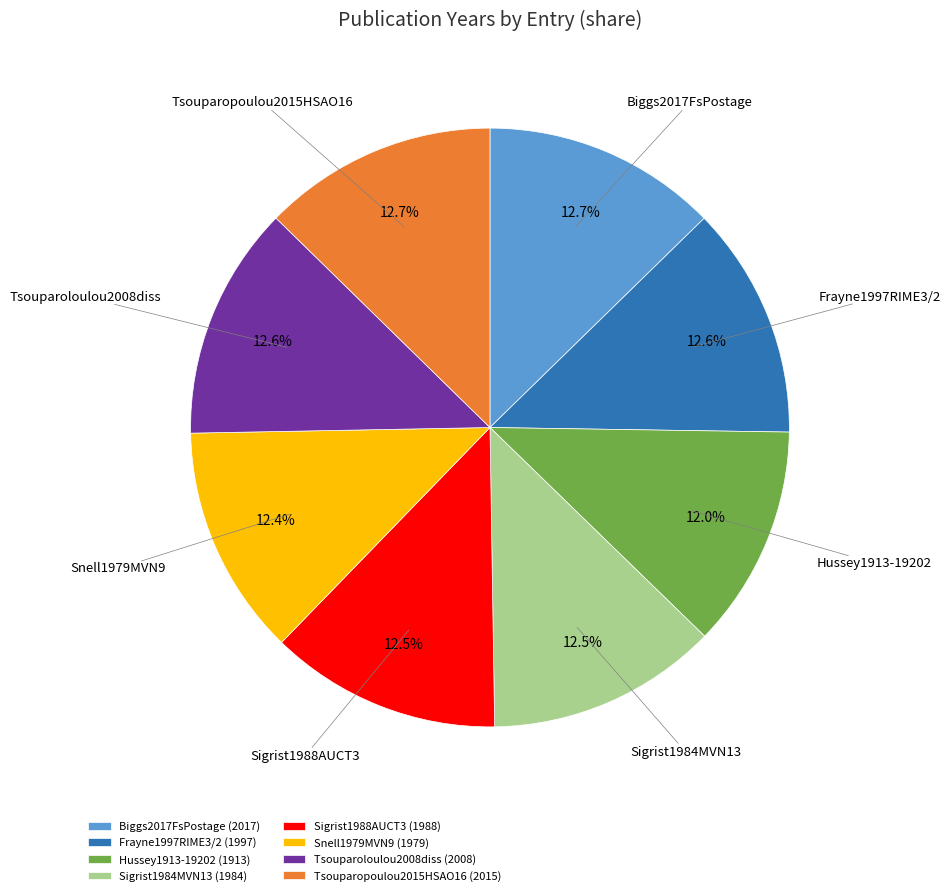

Count the number of slices in the pie.

8